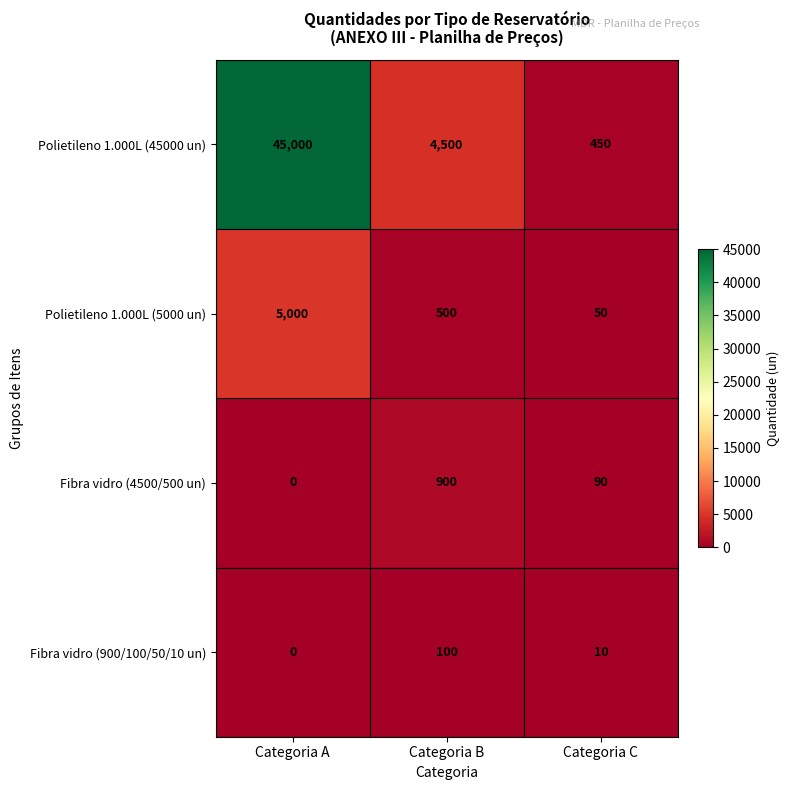

What is the difference between the highest and lowest values at Categoria C?

440